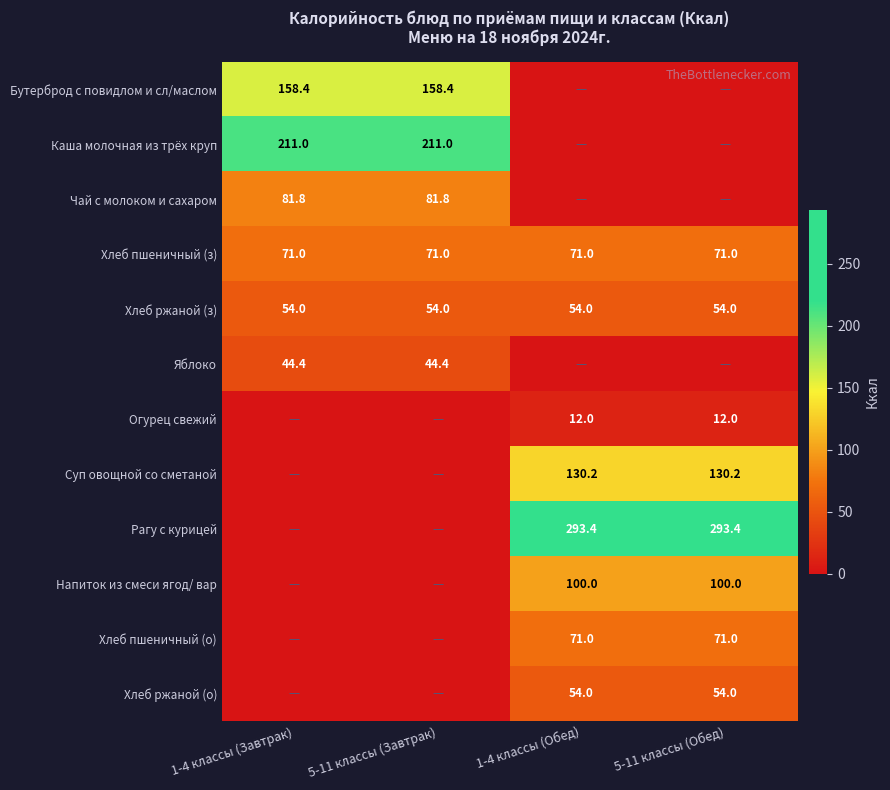

What is the sum of all Хлеб пшеничный (з) values?

284.0